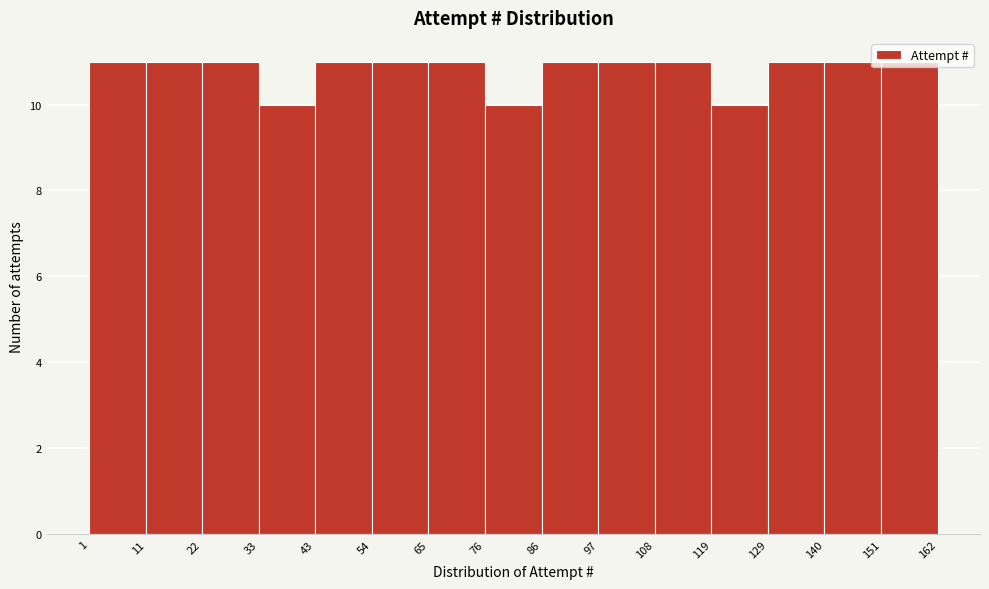

Reading left to right, list every bar in this chart as the range it spans on the x-axis followed by its height. The values are not printed on the chart, so give them approximately, as read against the axis.

1 to 11: 11
11 to 22: 11
22 to 33: 11
33 to 43: 10
43 to 54: 11
54 to 65: 11
65 to 76: 11
76 to 86: 10
86 to 97: 11
97 to 108: 11
108 to 119: 11
119 to 129: 10
129 to 140: 11
140 to 151: 11
151 to 162: 11